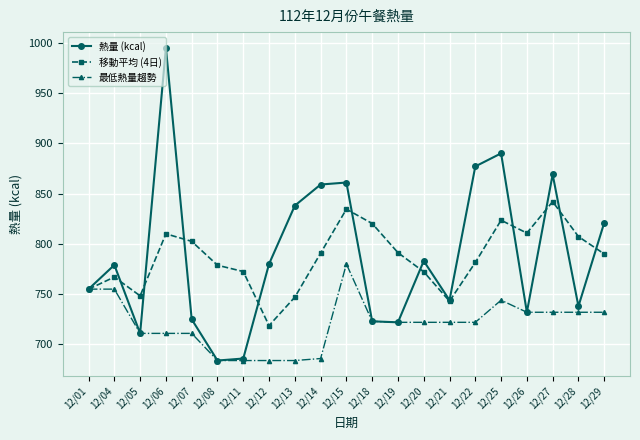

Which series has the largest total across all categories?

熱量 (kcal)